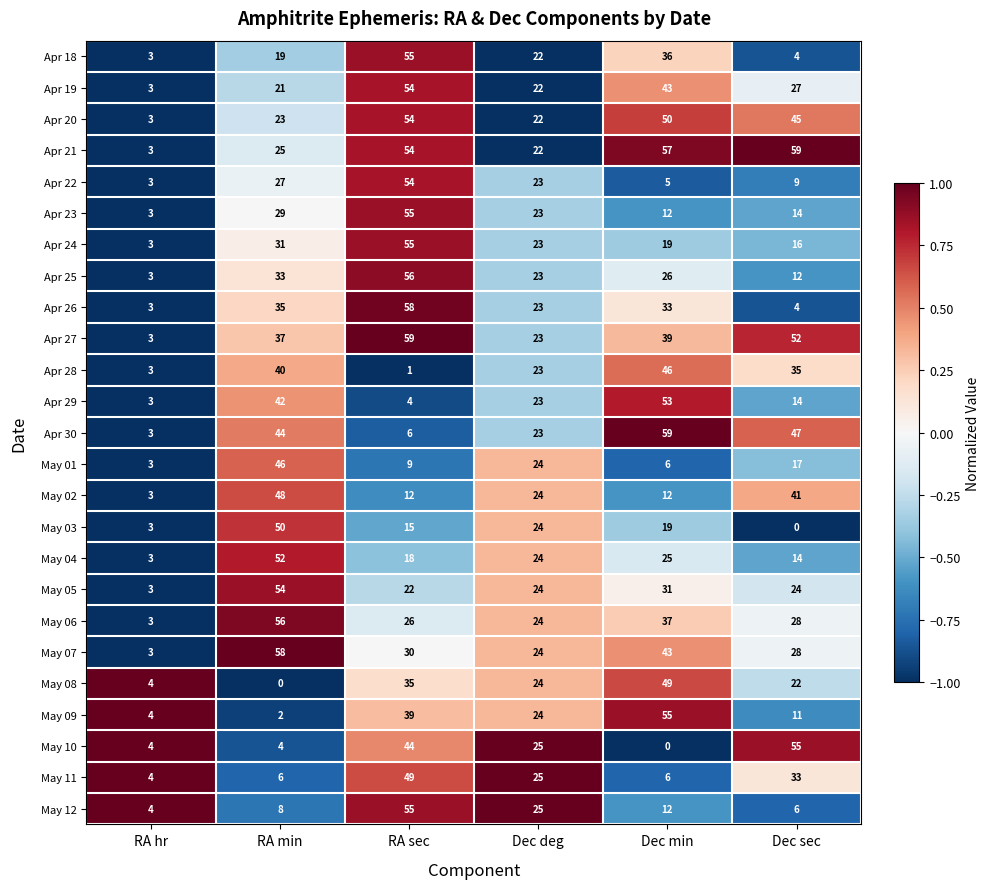

What is the minimum value for Apr 18?

3